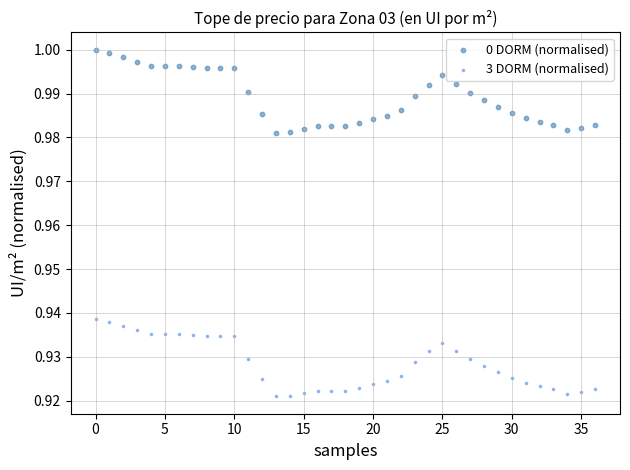

Which series has the widest spread of Y values?

0 DORM (normalised)